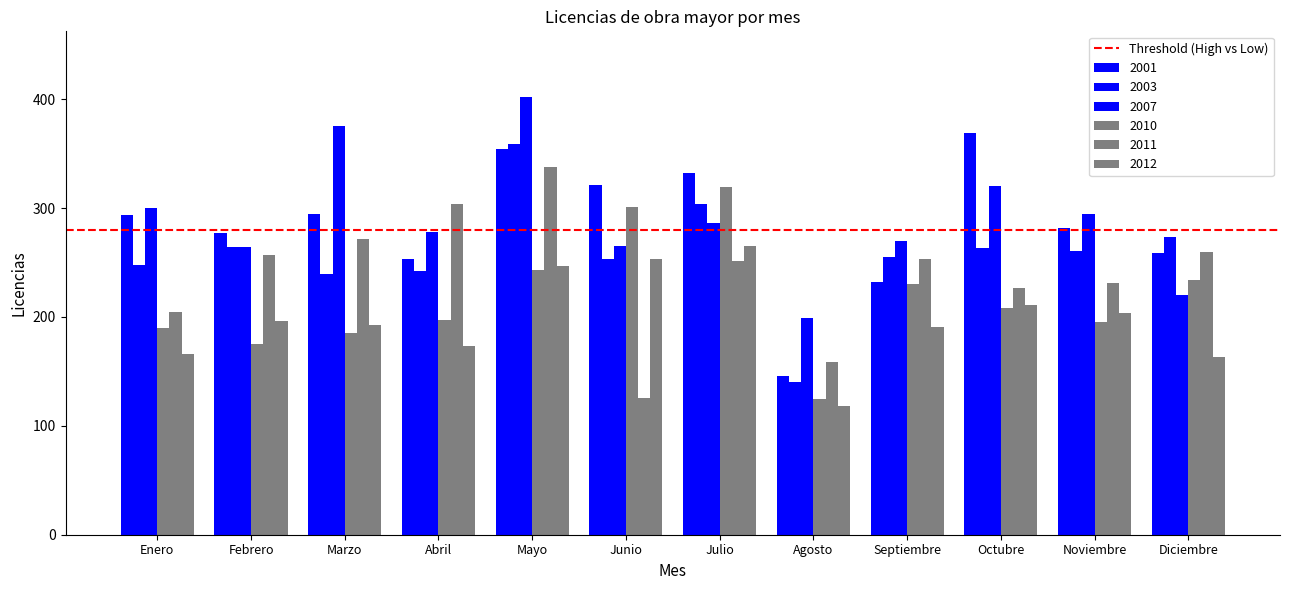

What is the sum of the 2012 values at Octubre and Septiembre?

402